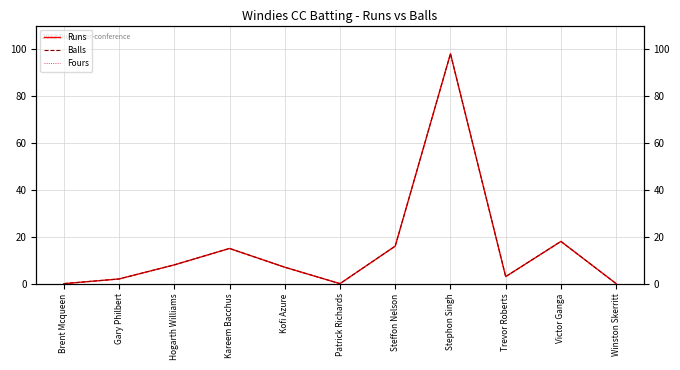

What is the label of the 9th point from the left?

Trevor Roberts